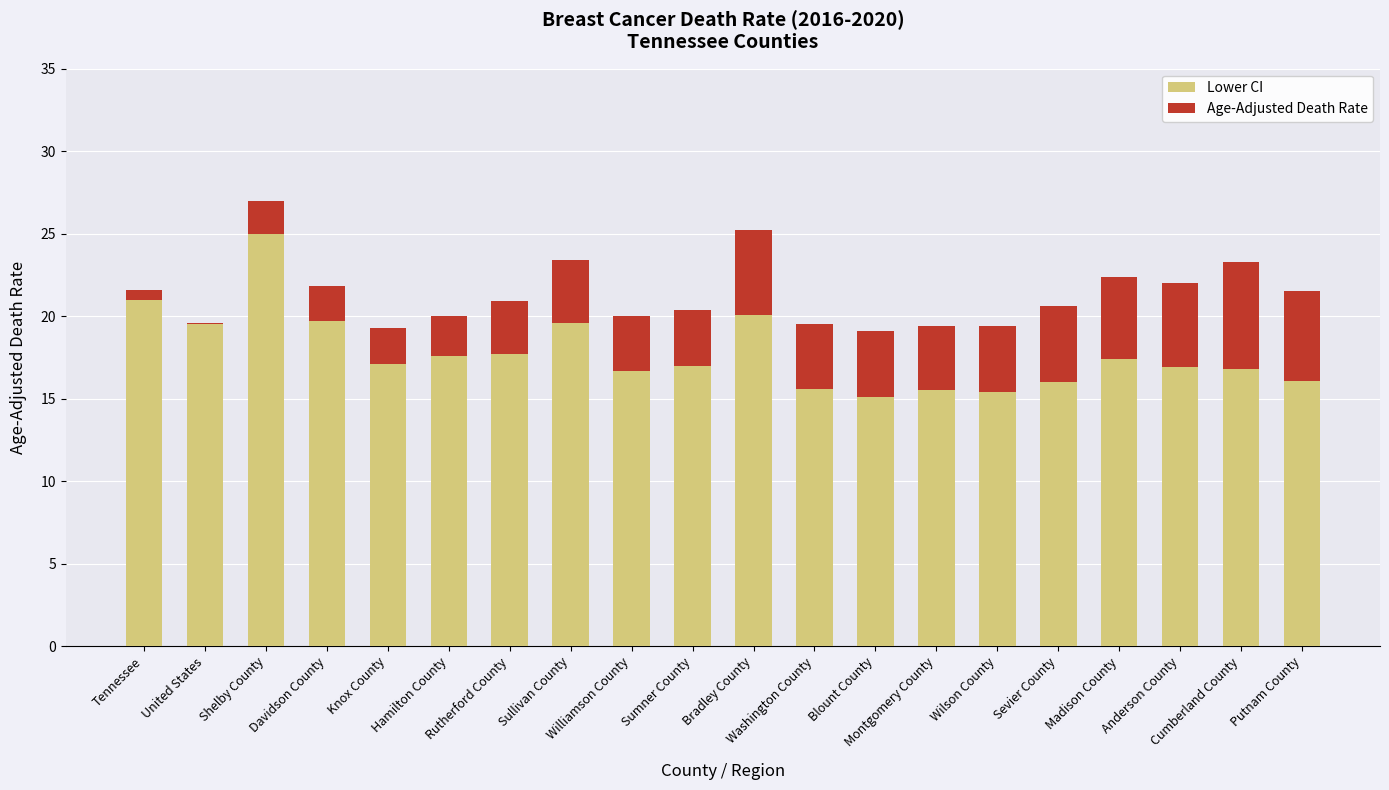

What is the highest value of the Lower CI series?

25.0